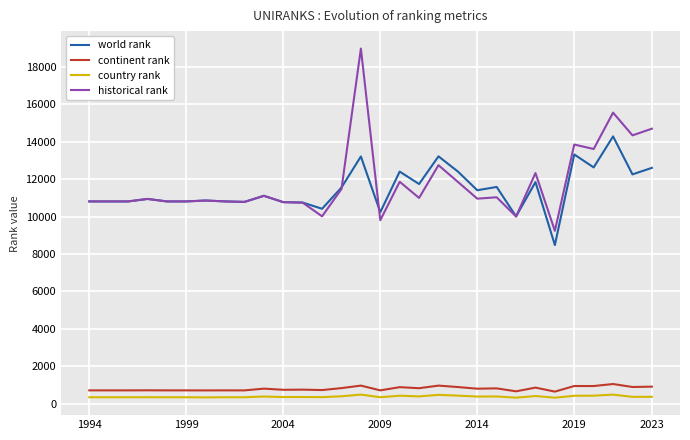

What is the minimum value shown in the chart?

314